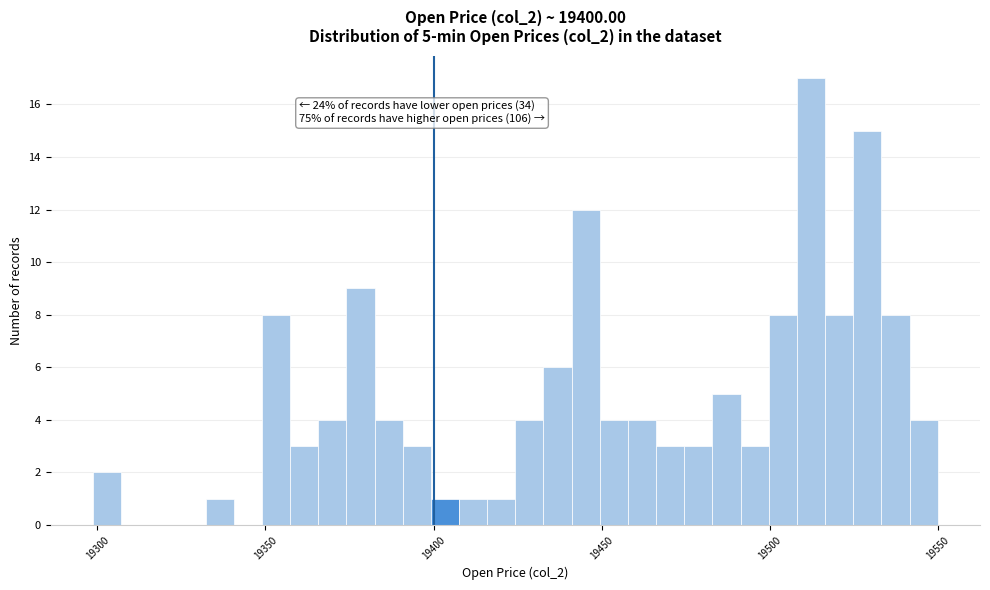

Read against the x-axis, roughly where is the centre of the tallest bar?

19510